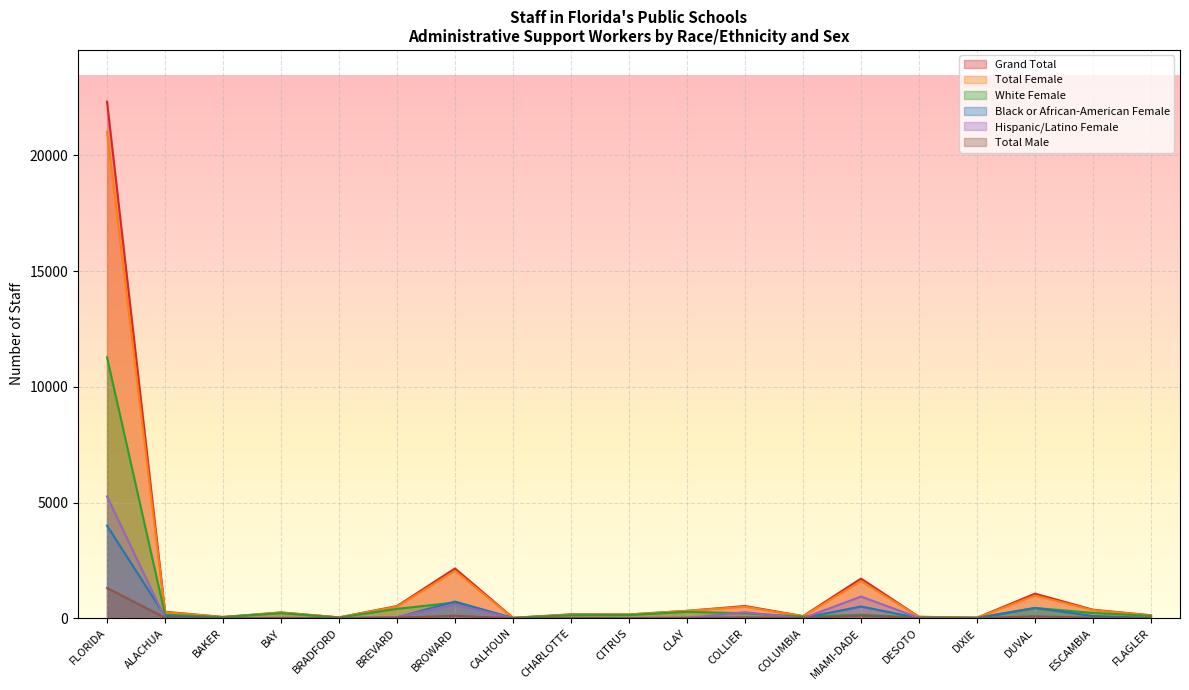

What is the minimum value for Grand Total?

17